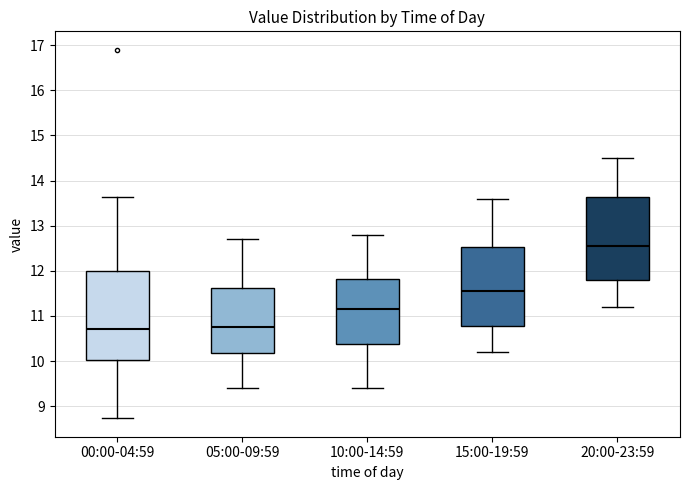

Reading left to right, transcribe this box plot: for each box, give where its median line is, the range the box spans, and where its two whiskers end, as read against the y-axis. The values are not printed on the chart, so give them approximately, as read against the axis.

00:00-04:59: median 10.7, box 10.0 to 12.0, whiskers 8.7 to 13.6
05:00-09:59: median 10.8, box 10.2 to 11.6, whiskers 9.4 to 12.7
10:00-14:59: median 11.2, box 10.4 to 11.8, whiskers 9.4 to 12.8
15:00-19:59: median 11.6, box 10.8 to 12.5, whiskers 10.2 to 13.6
20:00-23:59: median 12.6, box 11.8 to 13.6, whiskers 11.2 to 14.5